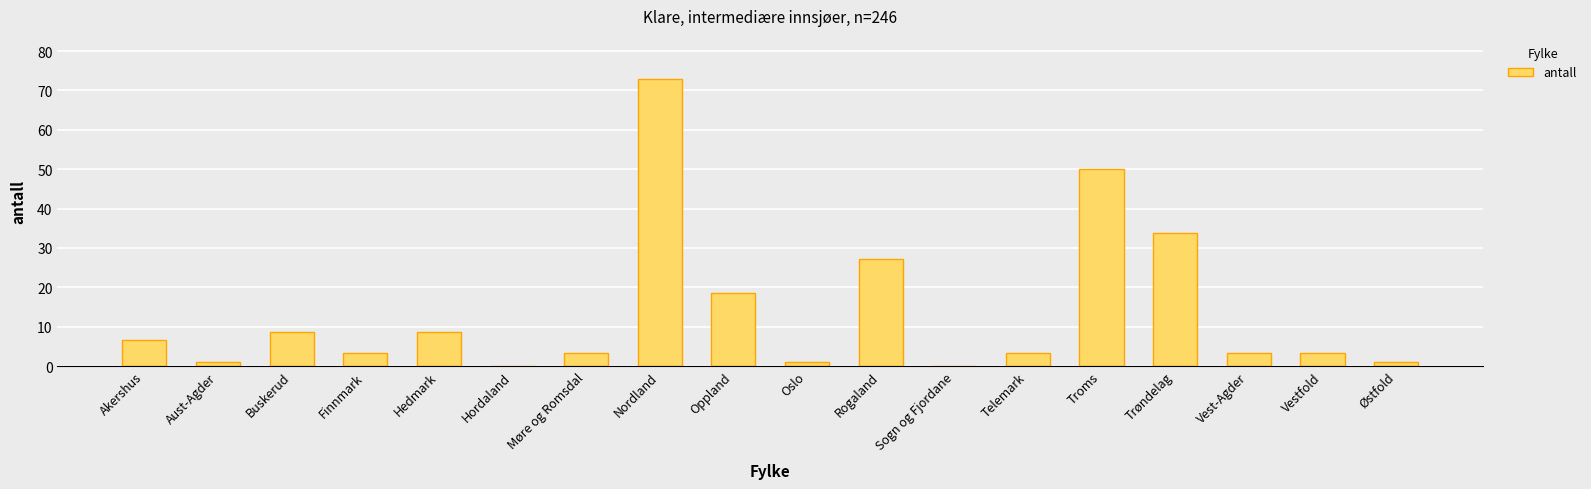

The chart shows a value of 11.1 at Trøndelag. True or false?

False